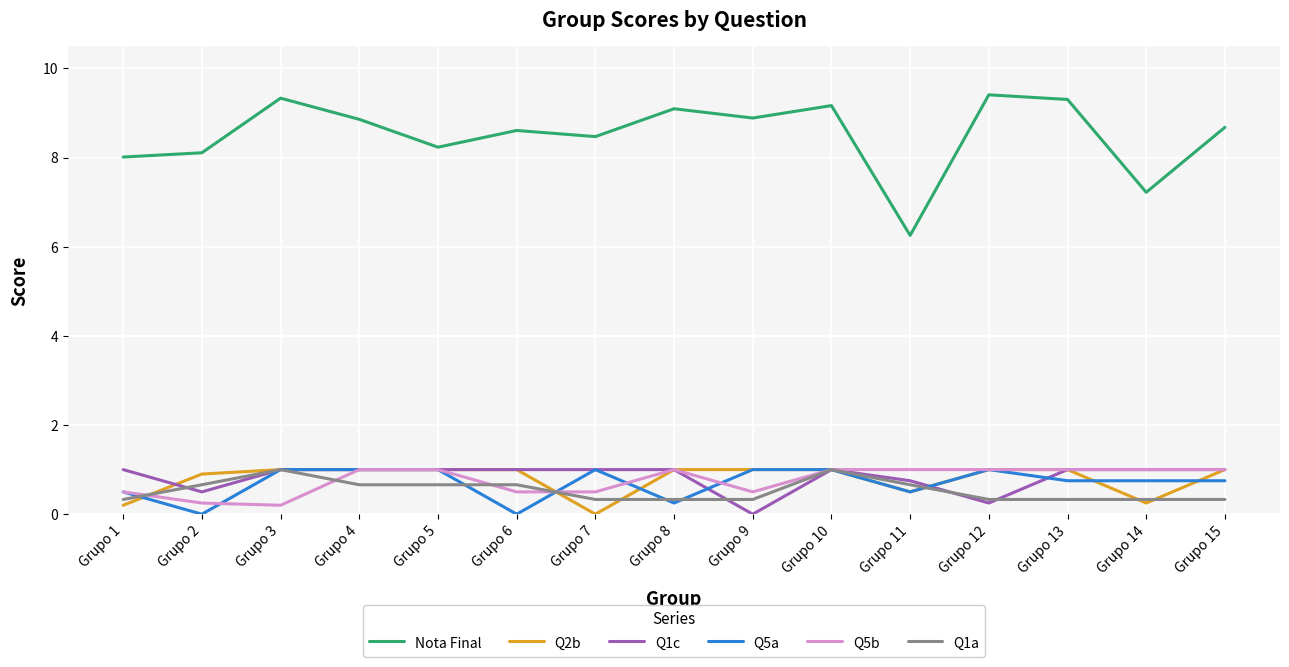

What is the difference between the second highest and minimum values in the Nota Final series?

3.1